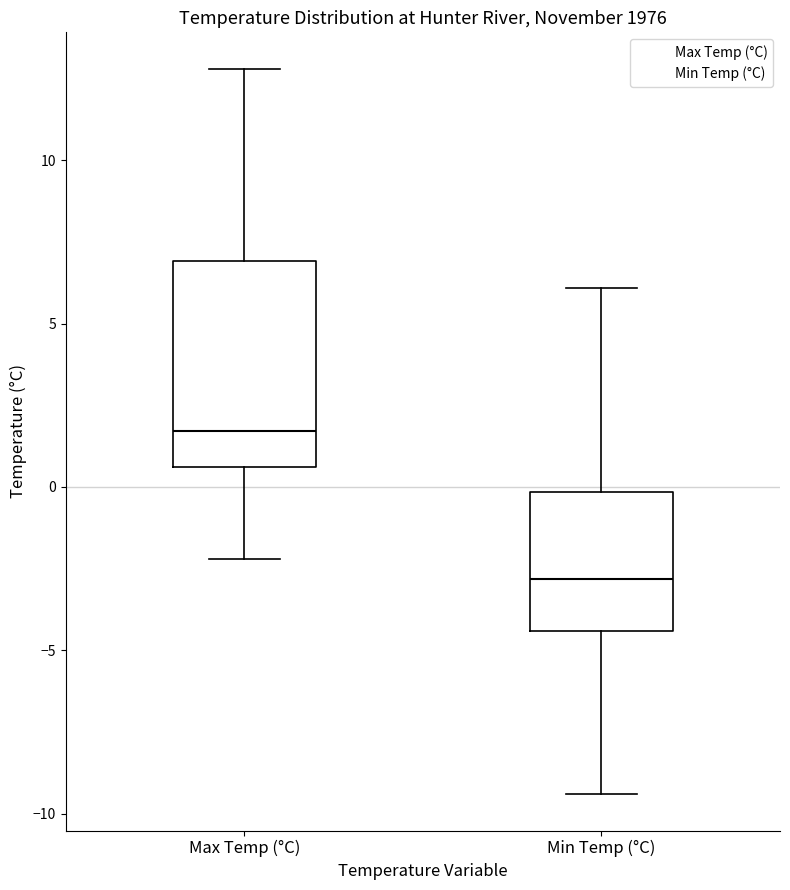

Which box has the highest median line?

Max Temp (°C)